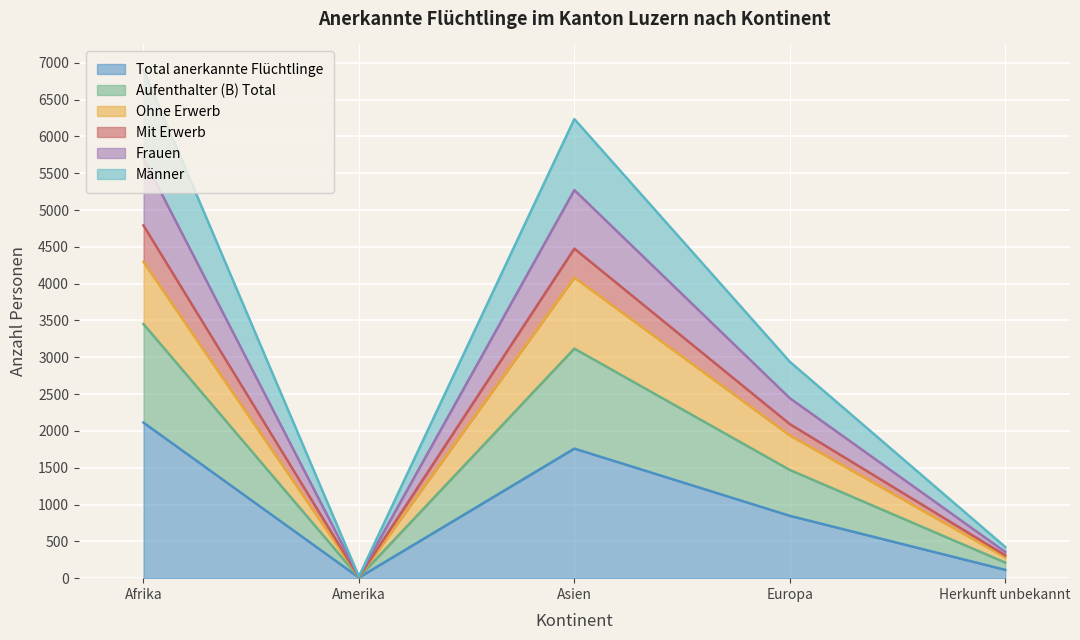

What is the average value of the Total anerkannte Flüchtlinge series?

968